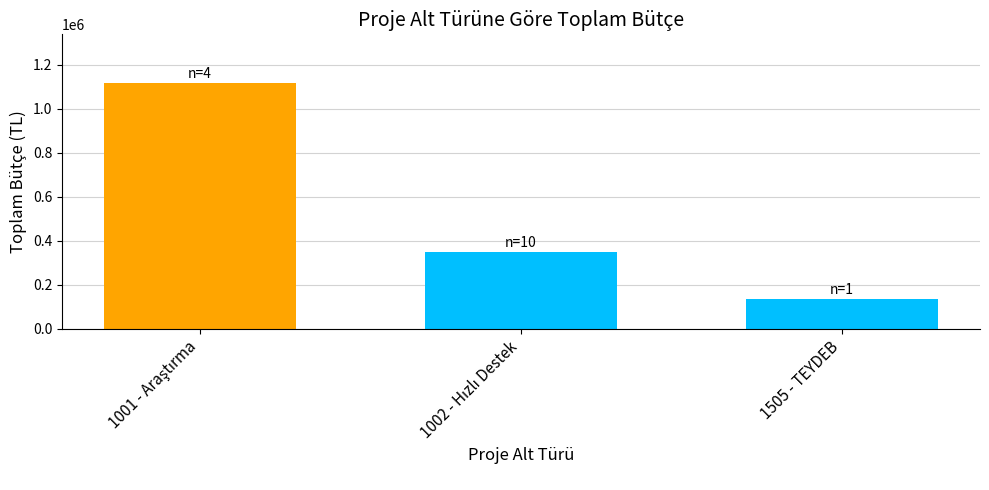

What is the label of the 1st bar from the right?

1505 - TEYDEB